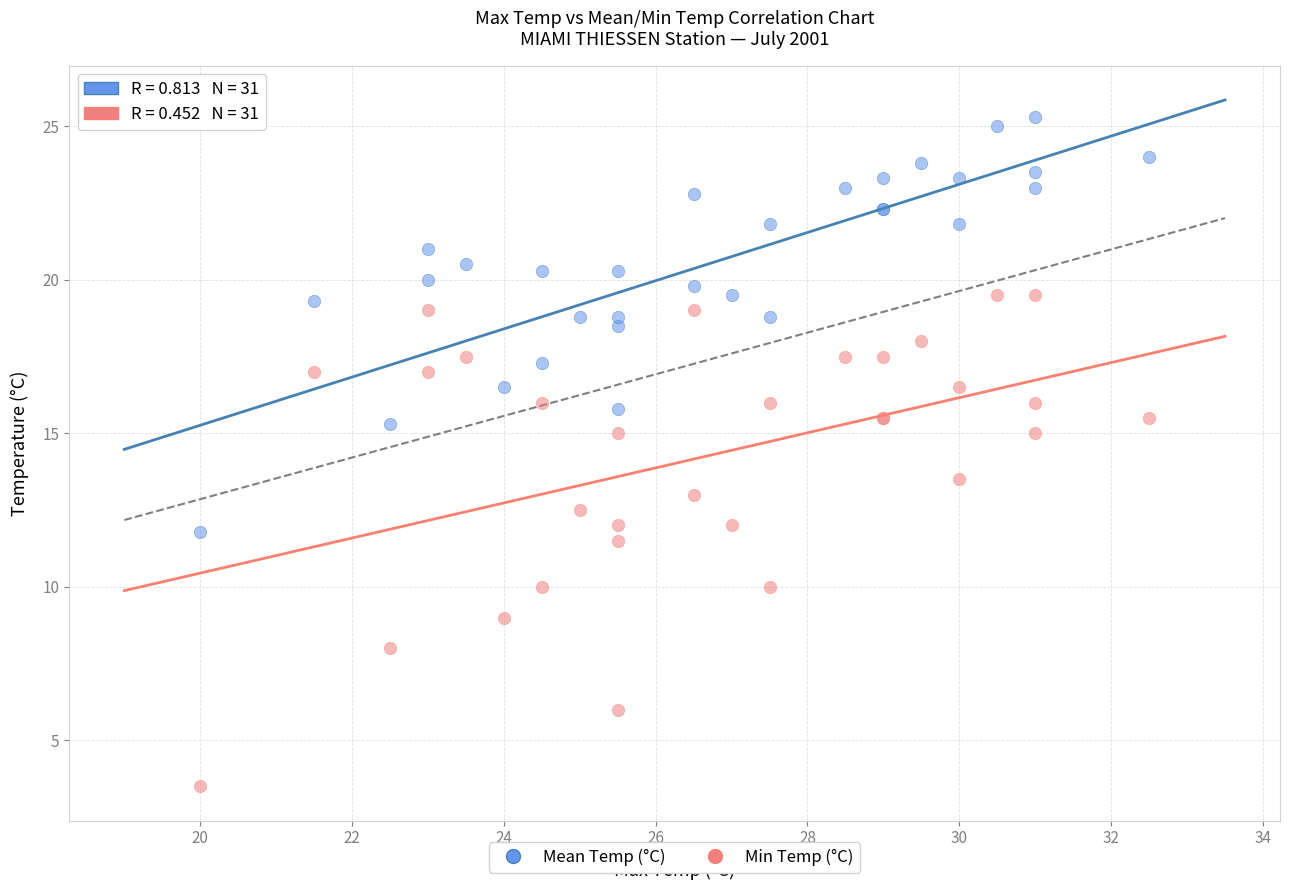

Which series reaches the maximum Y coordinate?

Mean Temp (°C)